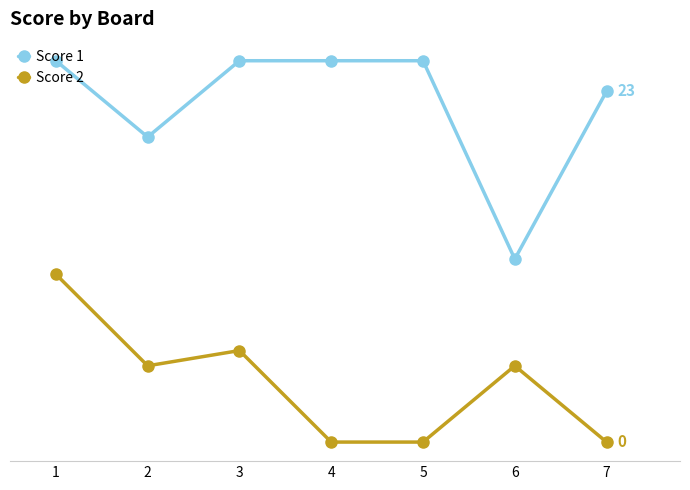

True or false: Score 2 and Score 1 cross at least once.

False